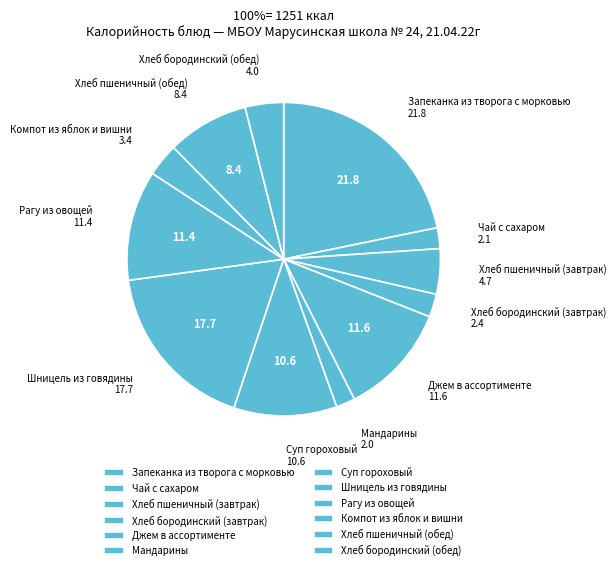

To the nearest percent, what is the average slice percentage?

8%